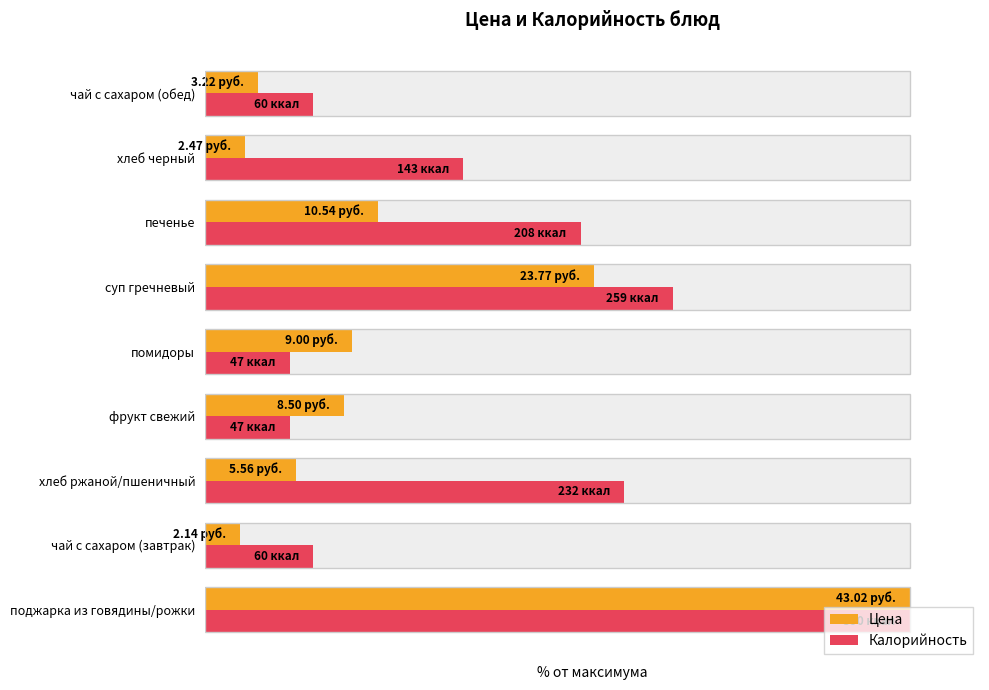

What value does the Калорийность series have at фрукт свежий?

12.1